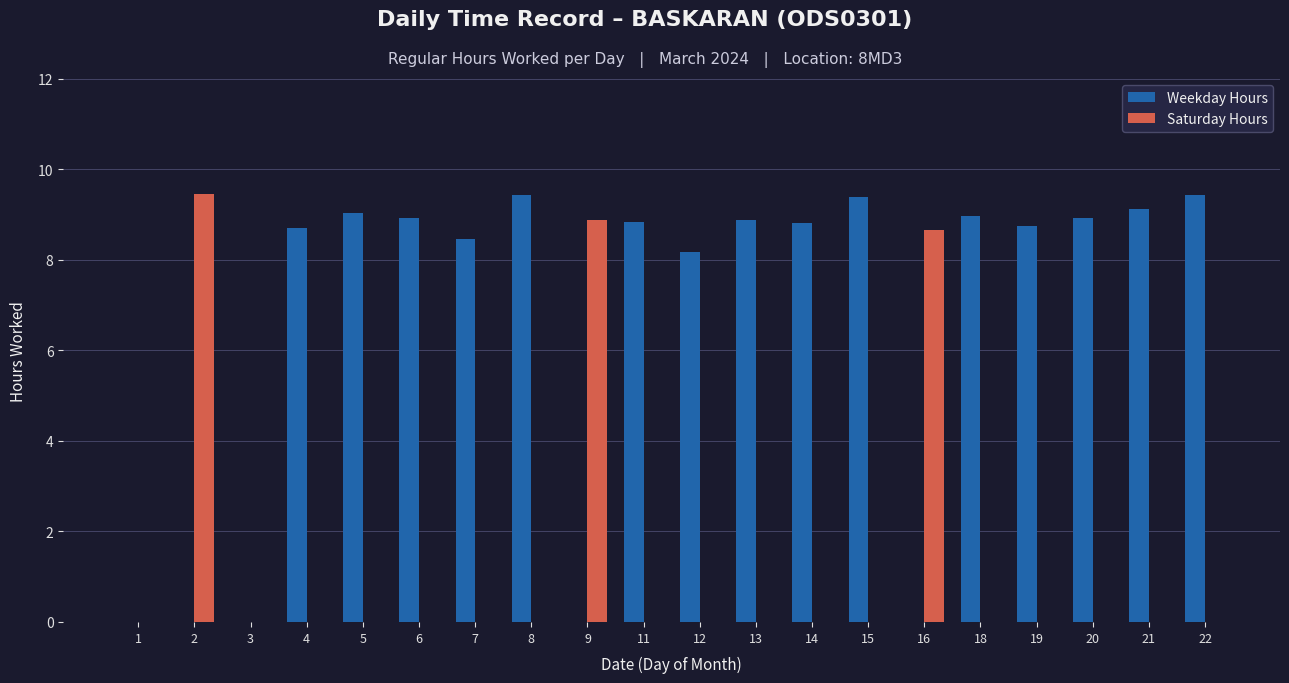

What is the sum of all Saturday Hours values?

27.0